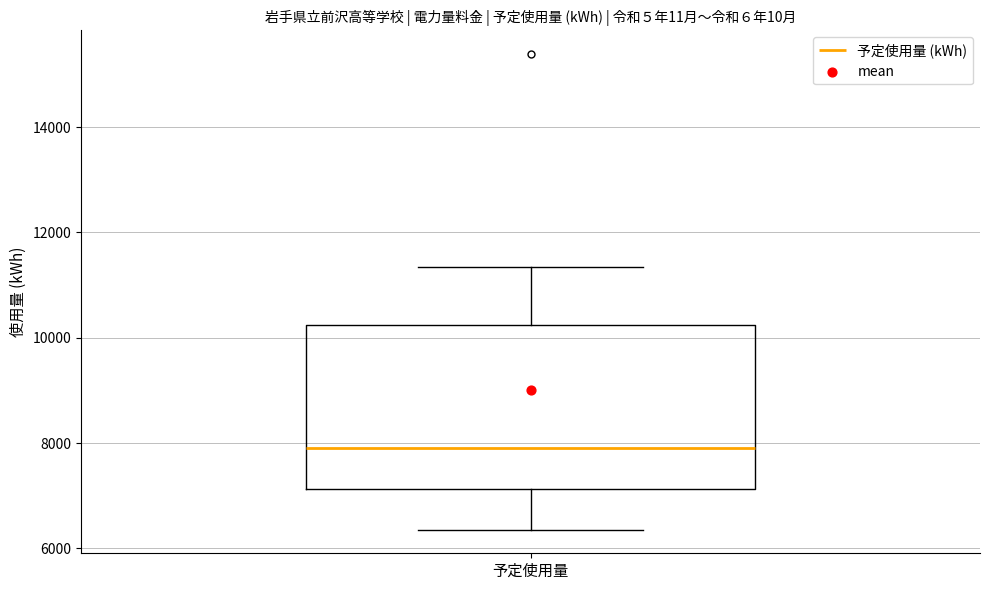

Transcribe this box plot: give where the median line is, the range the box spans, and where the two whiskers end, as read against the y-axis. The values are not printed on the chart, so give them approximately, as read against the axis.

median 8000, box 7200 to 10200, whiskers 6400 to 11400